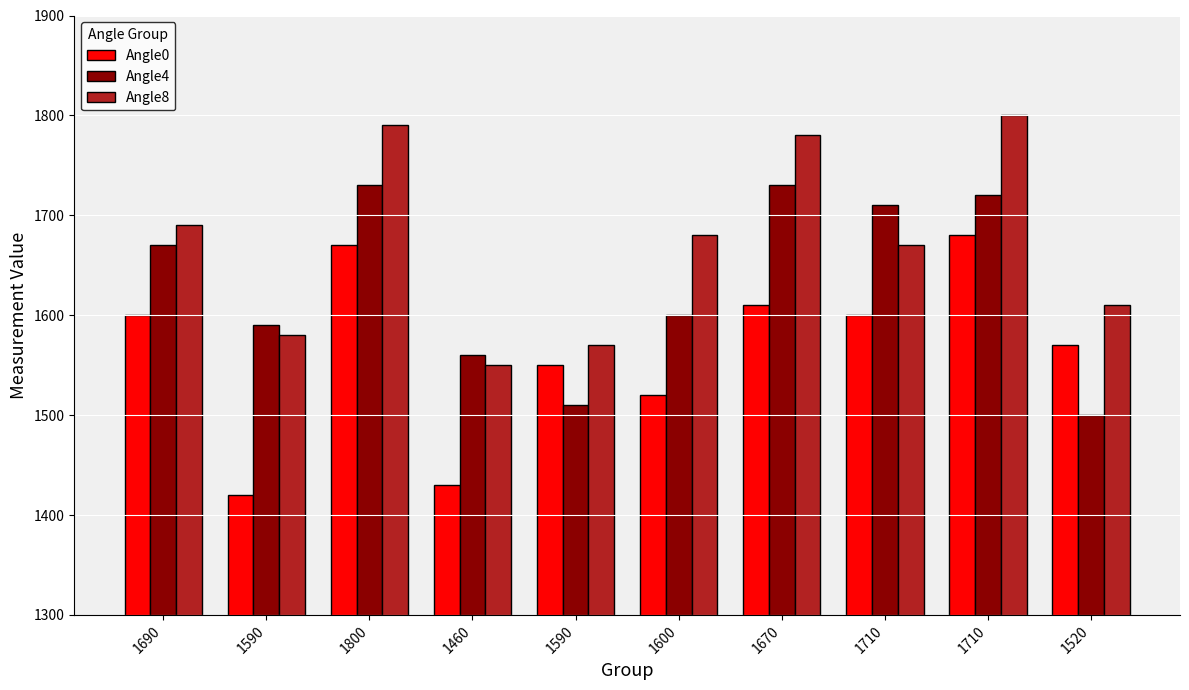

Which series has the largest range (max minus min)?

Angle0